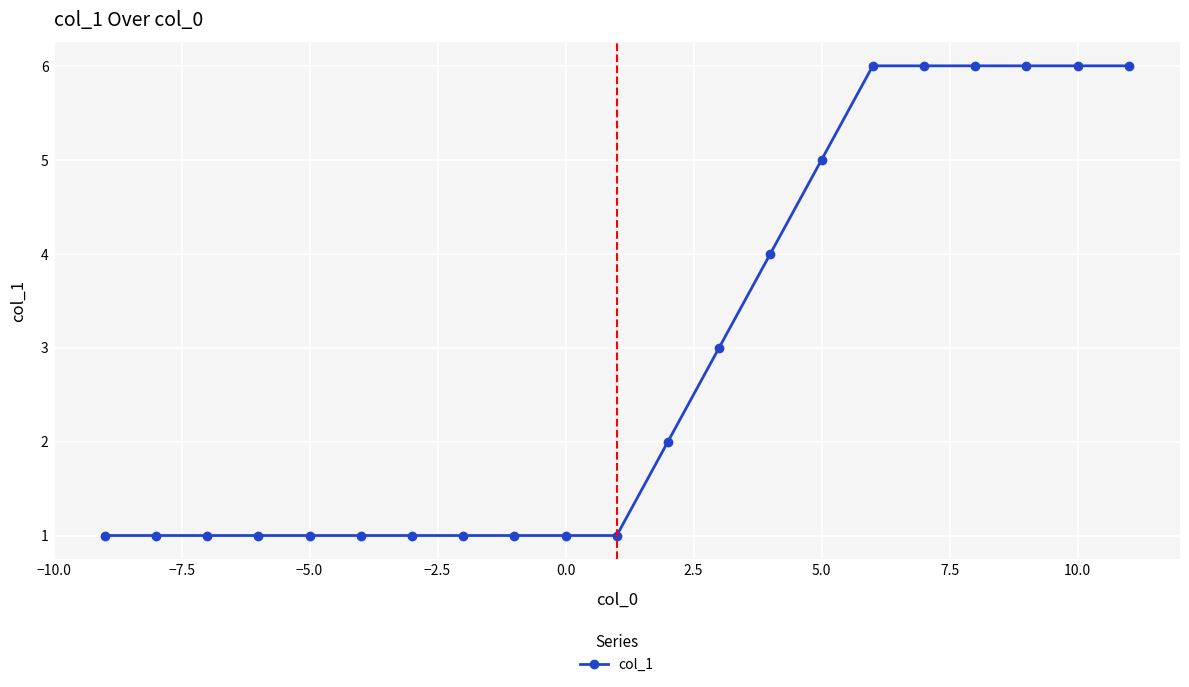

What is the difference between the maximum and minimum values?

5